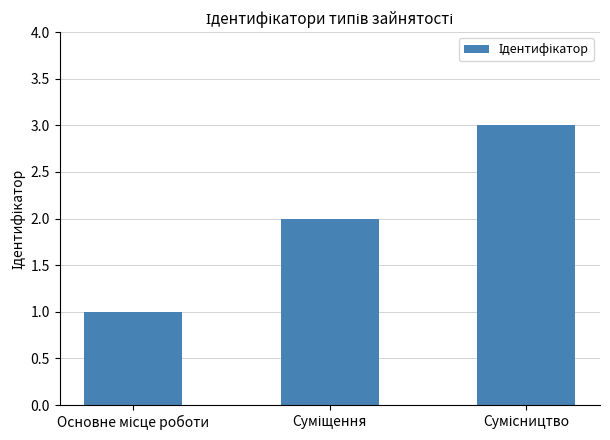

What is the maximum value shown in the chart?

3